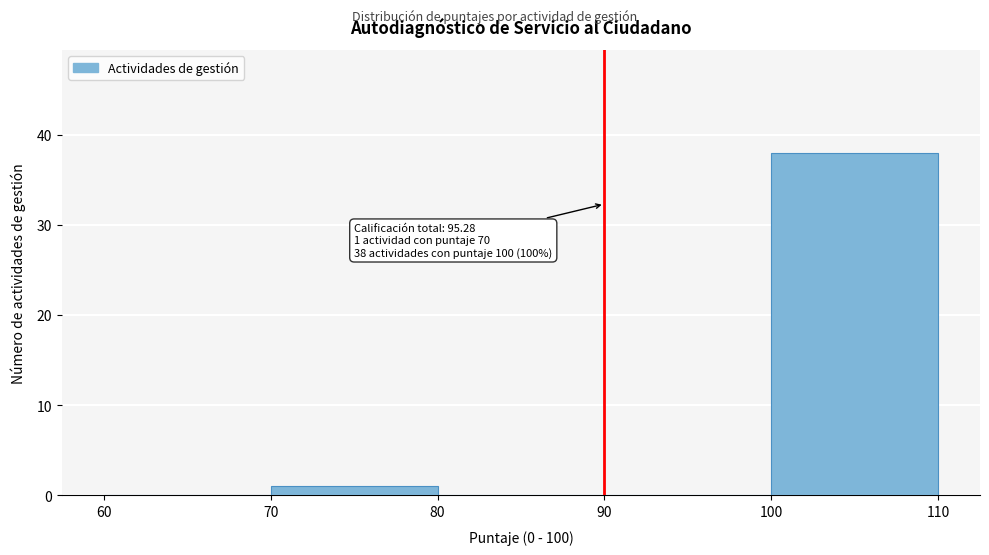

Which range on the x-axis has the tallest bar?

100 to 110